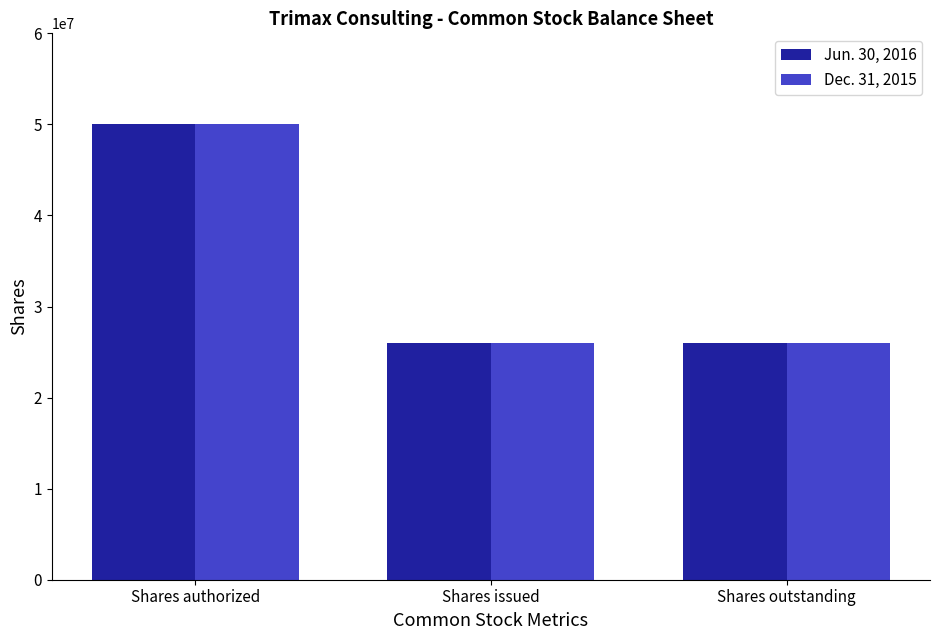

What is the value of the Jun. 30, 2016 bar at the 1st from the left?

50000000